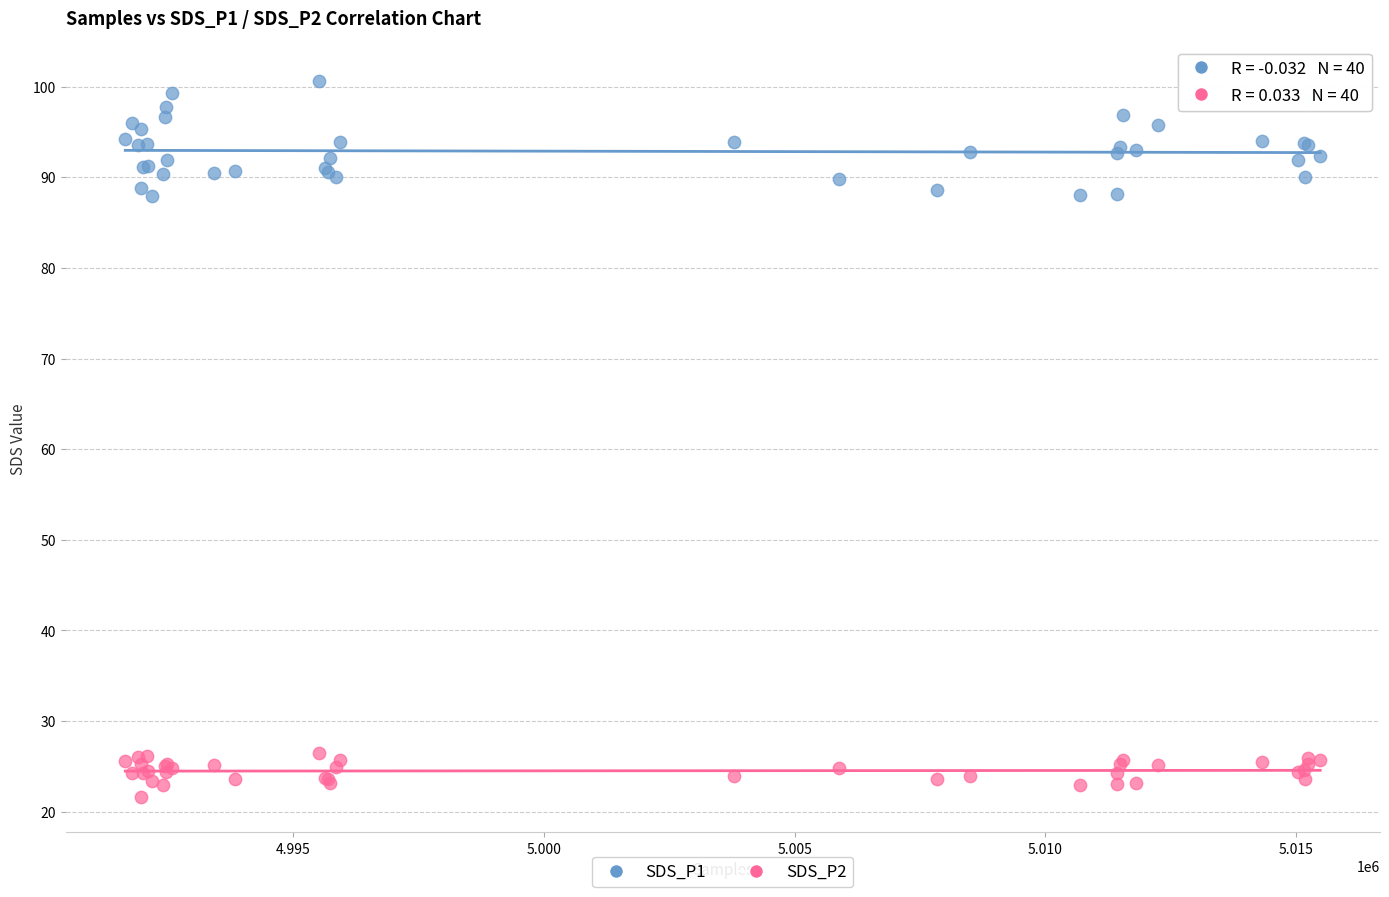

Which series reaches the minimum Y coordinate?

SDS_P2